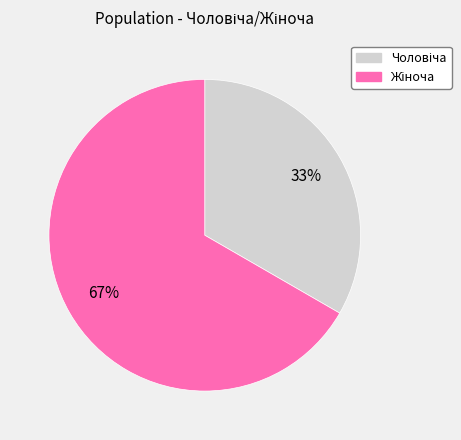

To the nearest percent, what is the average slice percentage?

50%